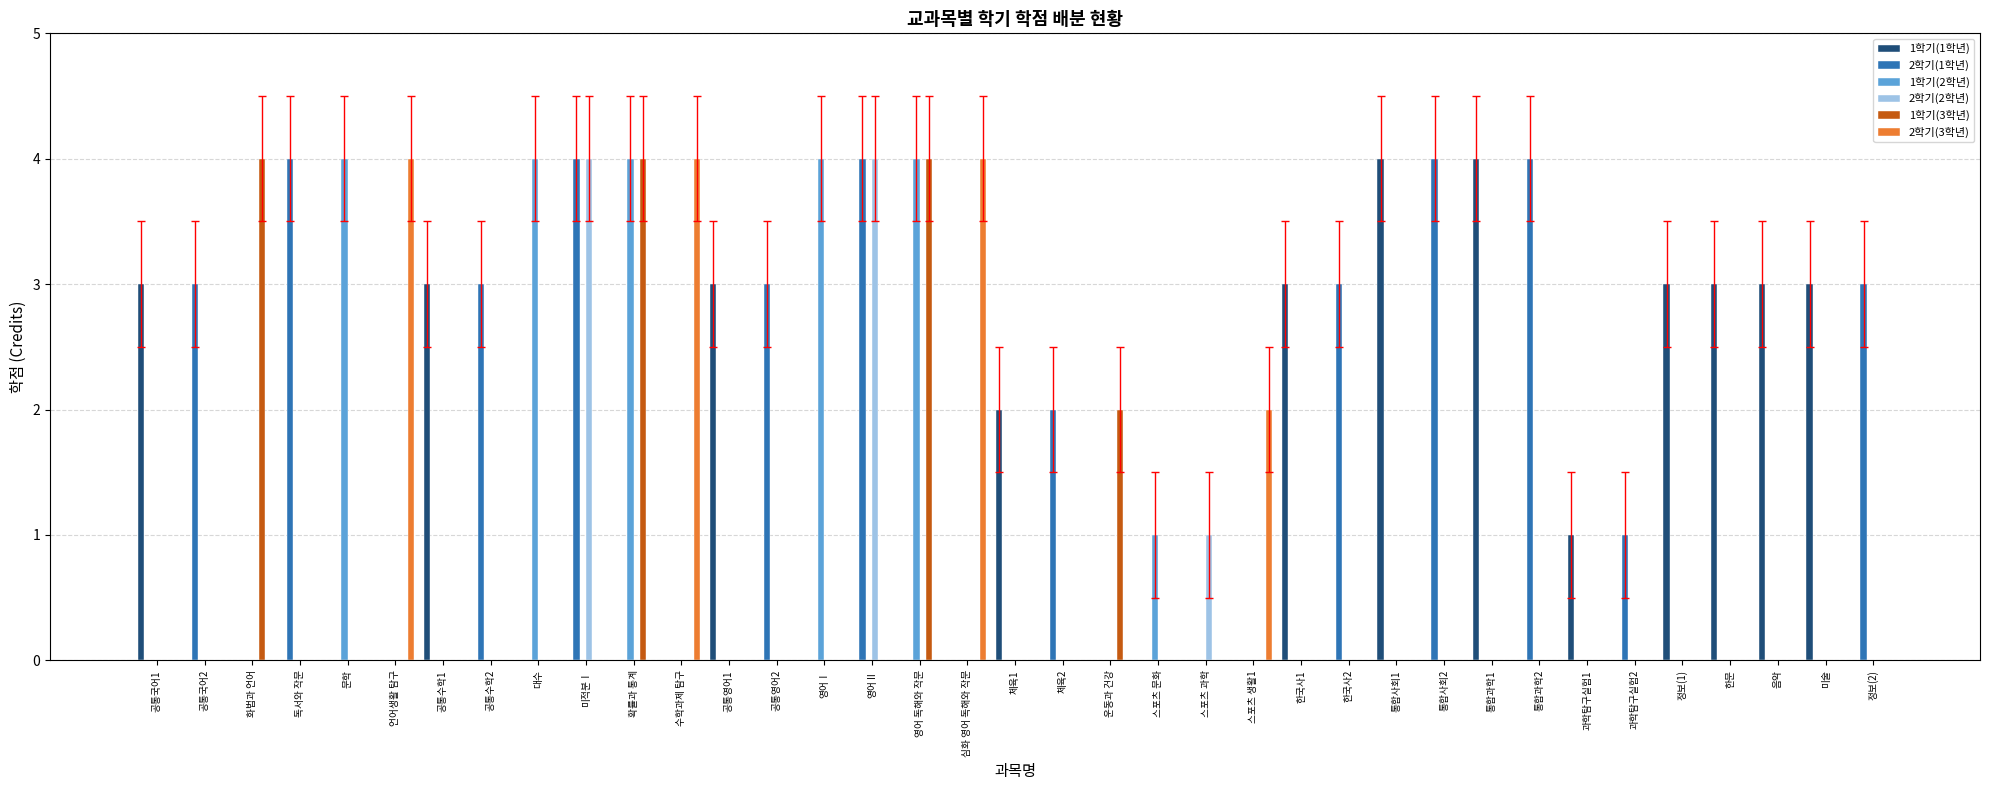

How many 1학기(3학년) values are between 0 and 1?

33